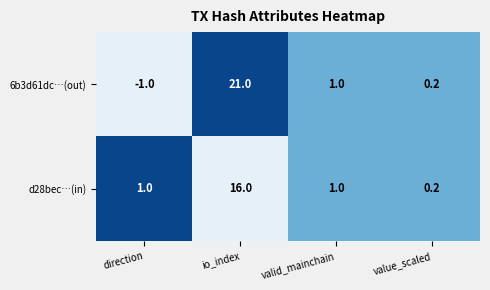

Read the 6b3d61dc…(out) value at direction.

-1.0